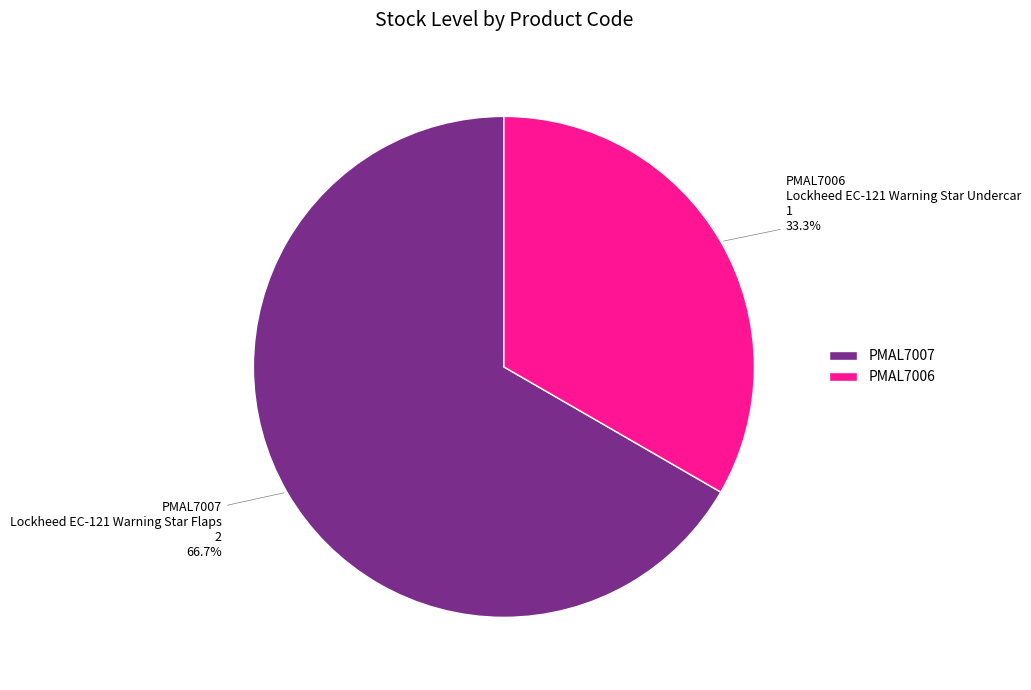

How much of the chart is everything except PMAL7006?

66.7%